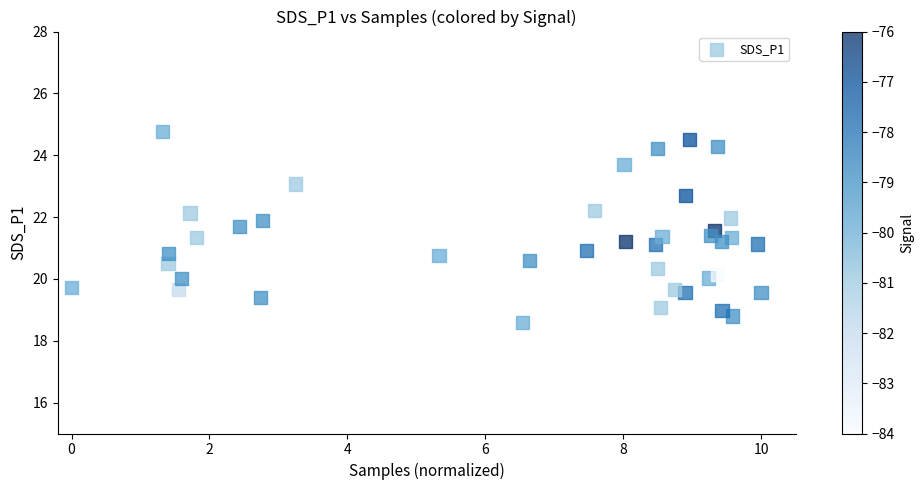

What is the range of Y values (max minus min)?

6.2